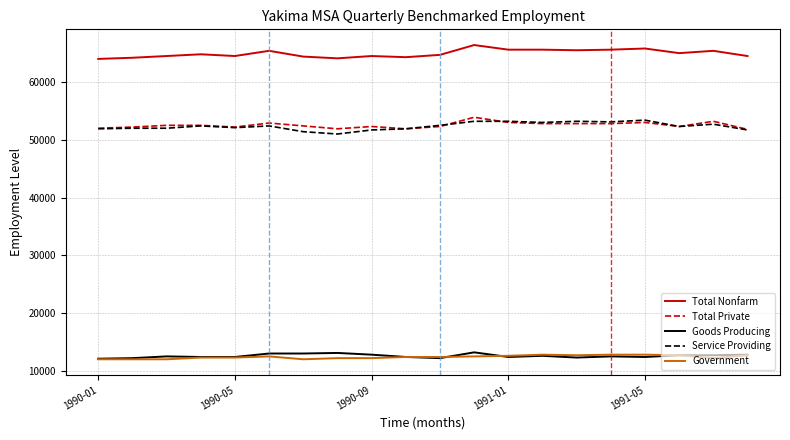

What is the maximum value shown in the chart?

66400